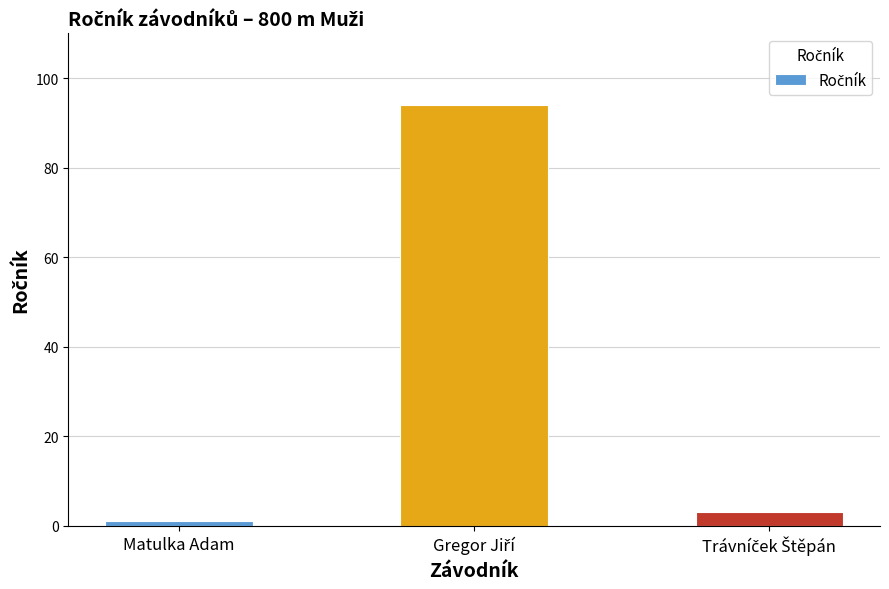

What is the maximum value shown in the chart?

94